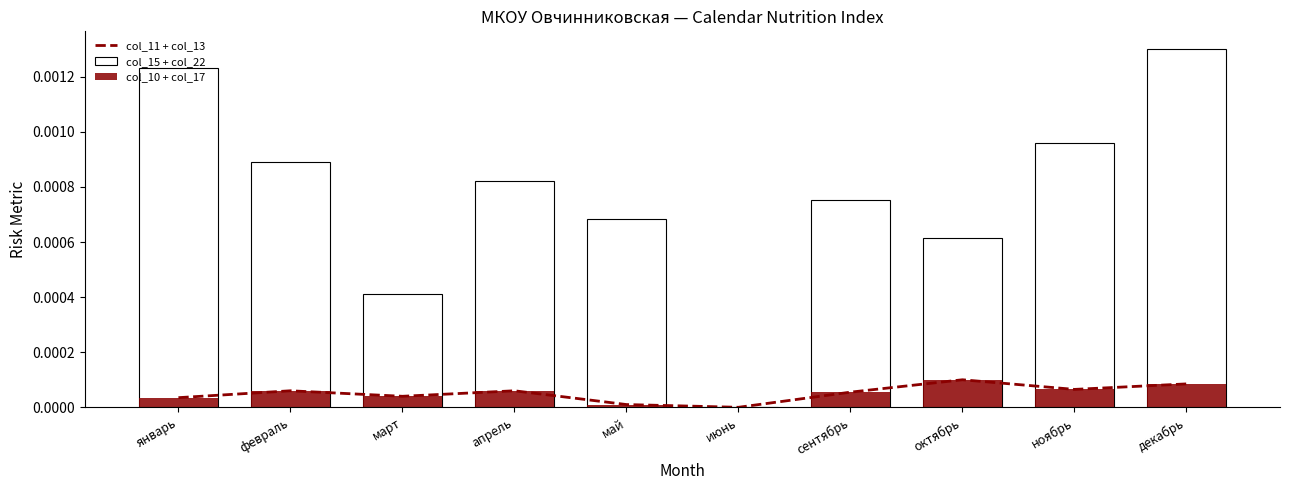

Which series has the largest total across all categories?

col_15 + col_22